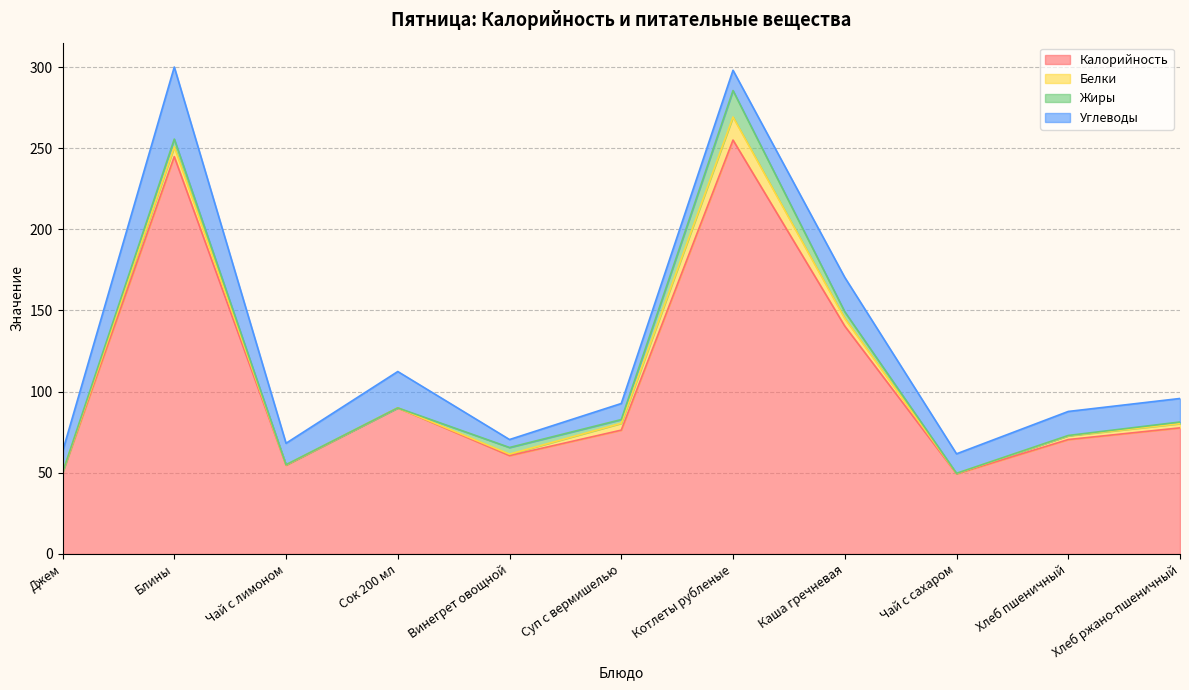

Count the number of categories in the chart.

11